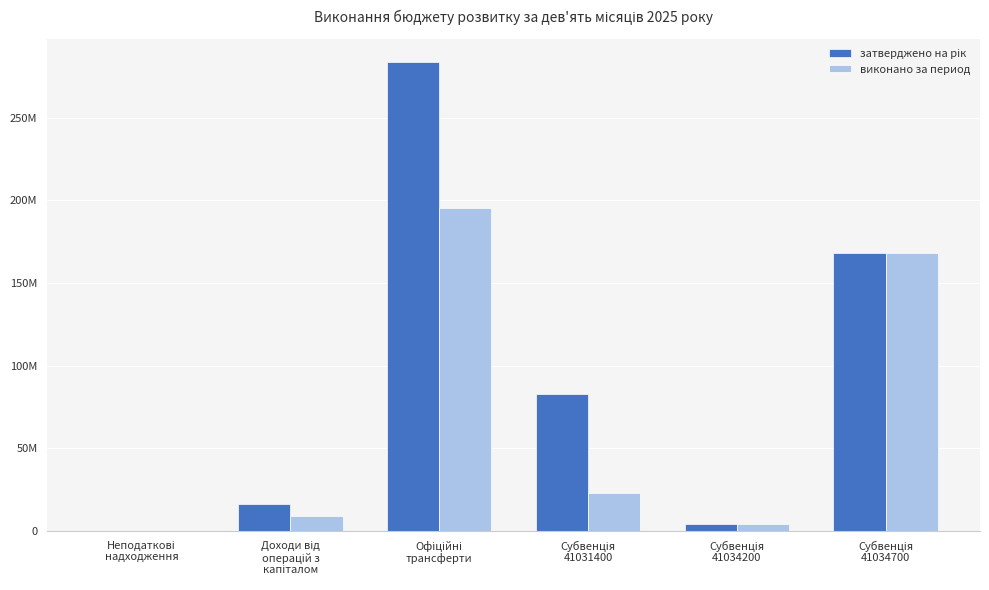

Reading right to left, list all the values displayed in this chart.

затверджено на рік: Субвенція
41034700=168339013.0	Субвенція
41034200=4370000.0	Субвенція
41031400=83048137.0	Офіційні
трансферти=283591810.0	Доходи від
операцій з
капіталом=16000000.0	Неподаткові
надходження=24.0
виконано за период: Субвенція
41034700=168339013.0	Субвенція
41034200=4370000.0	Субвенція
41031400=22881134.5	Офіційні
трансферти=195590147.5	Доходи від
операцій з
капіталом=9011009.4	Неподаткові
надходження=41810.6